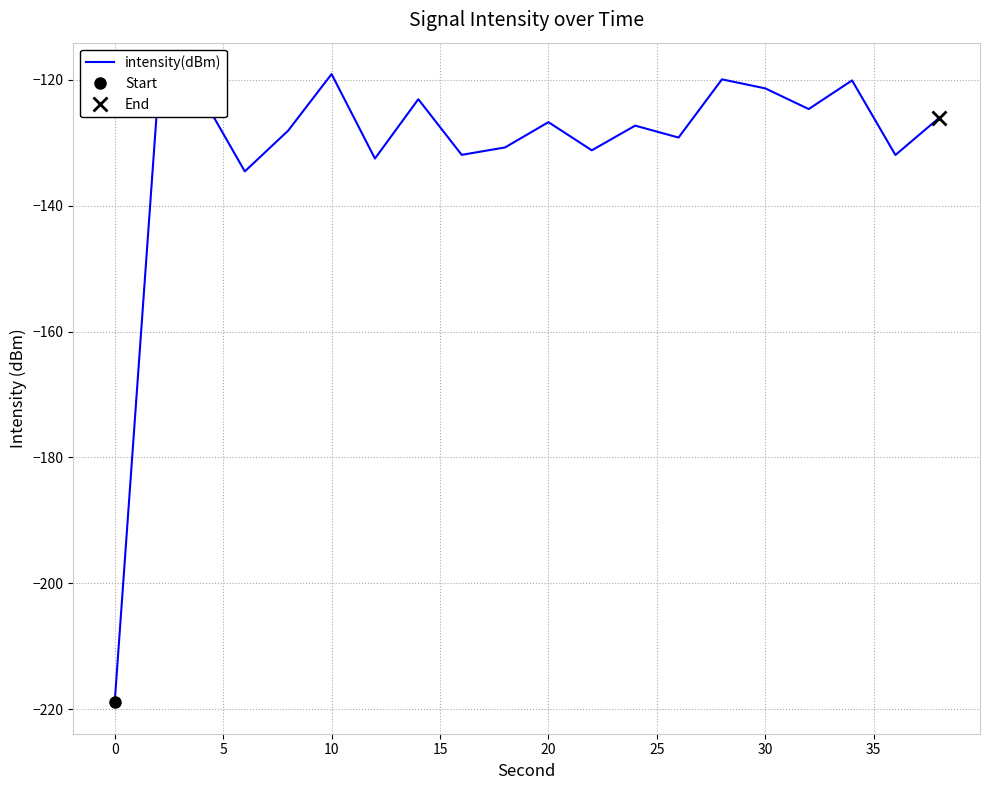

What is the highest value of the intensity(dBm) series?

-119.1